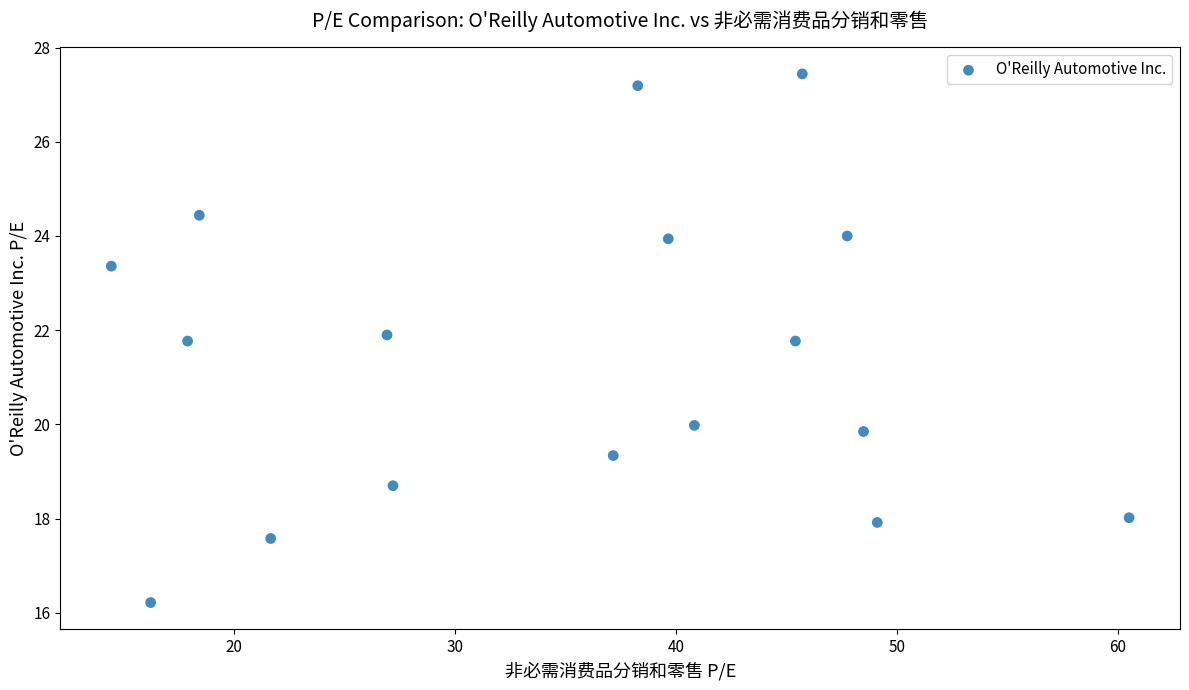

What is the range of X values (max minus min)?

46.0